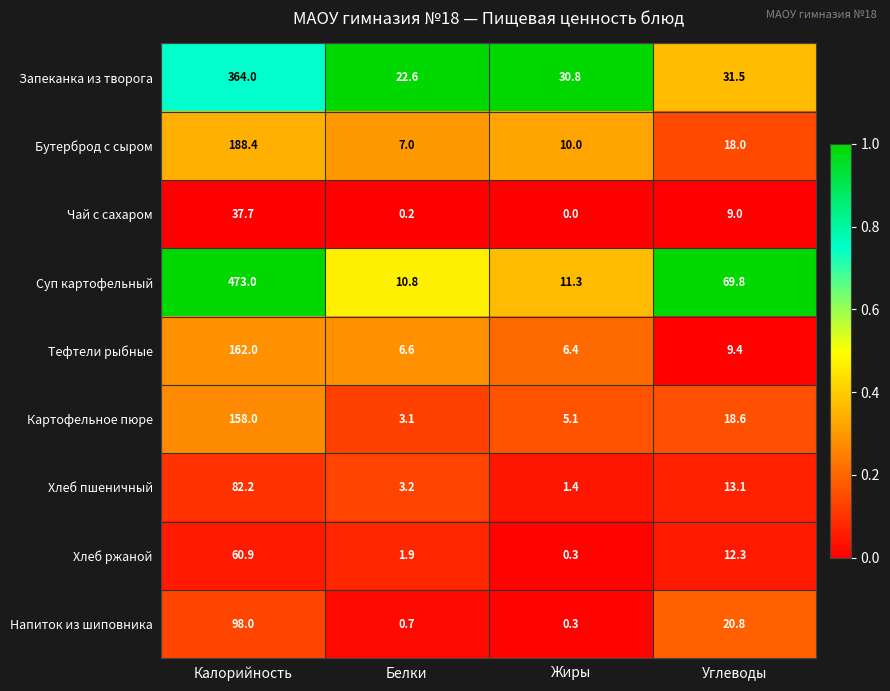

What value does the Хлеб пшеничный series have at Жиры?

1.4